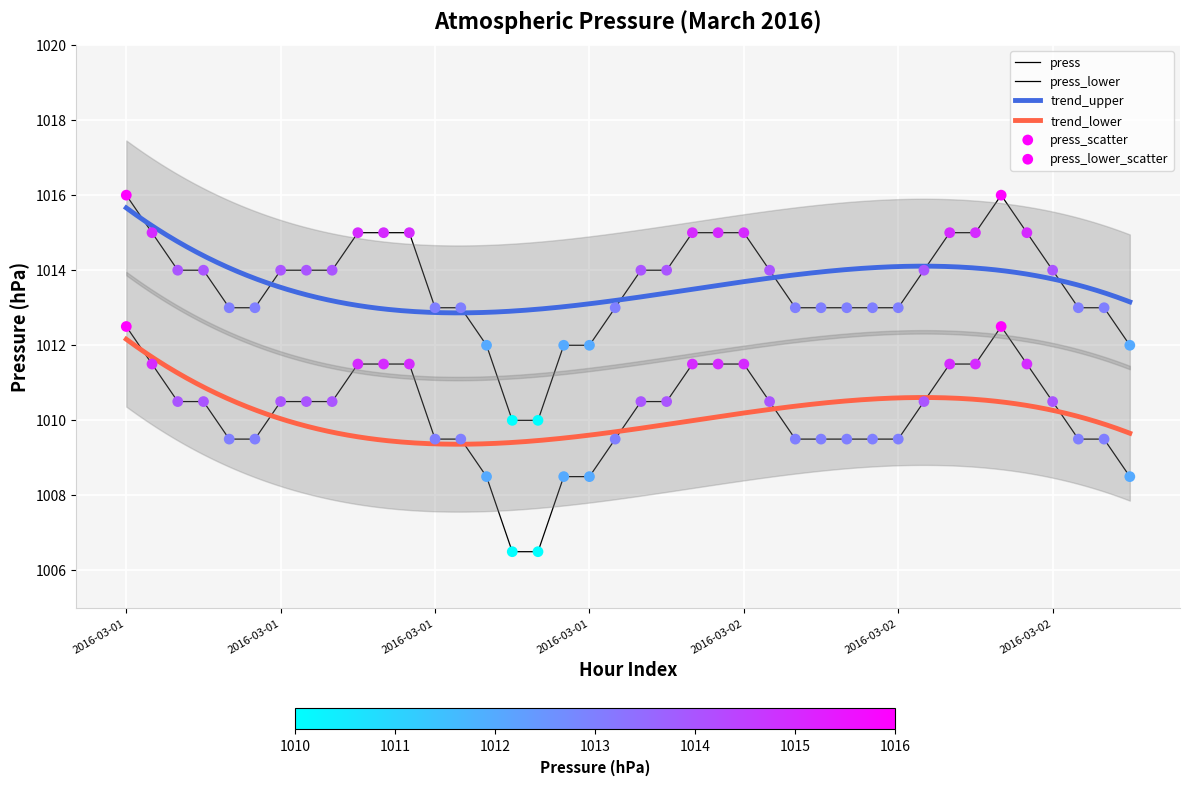

Which has a higher value, 2016-03-02 07:00 or 2016-03-01 11:00?

2016-03-01 11:00